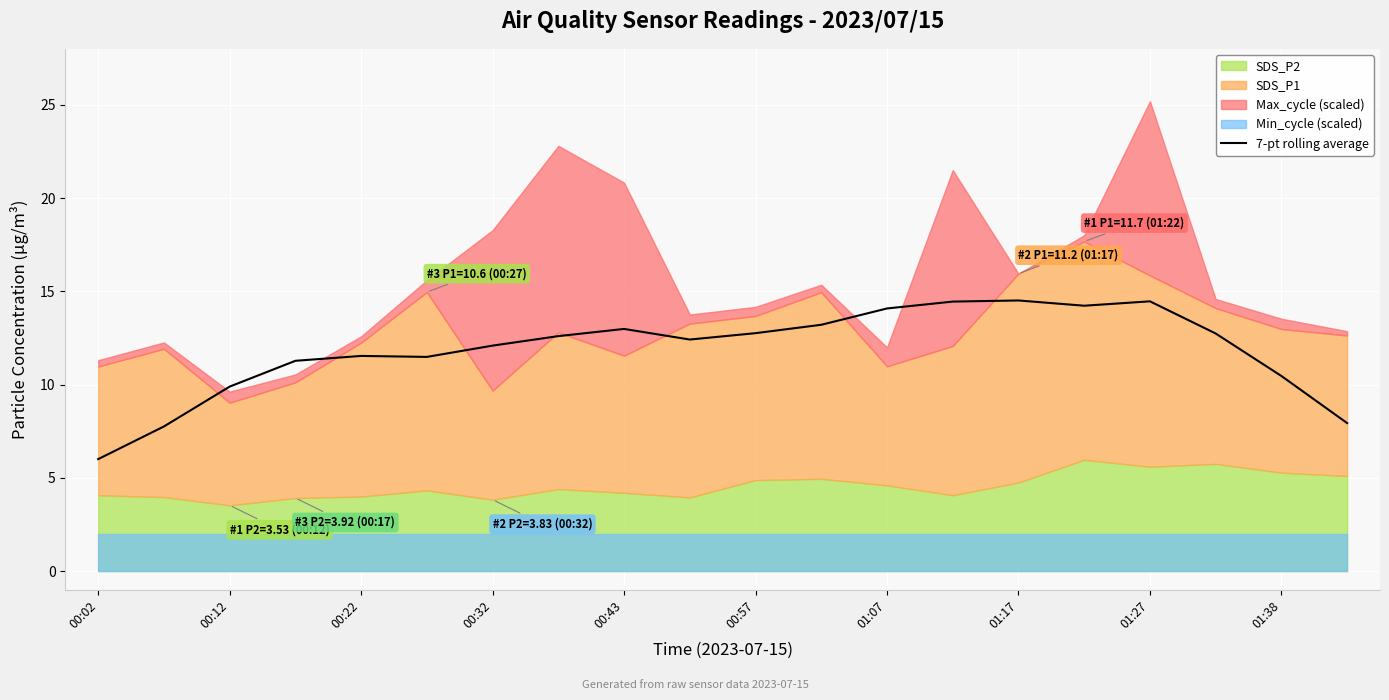

What is the lowest value of the 7-pt rolling average series?

6.0